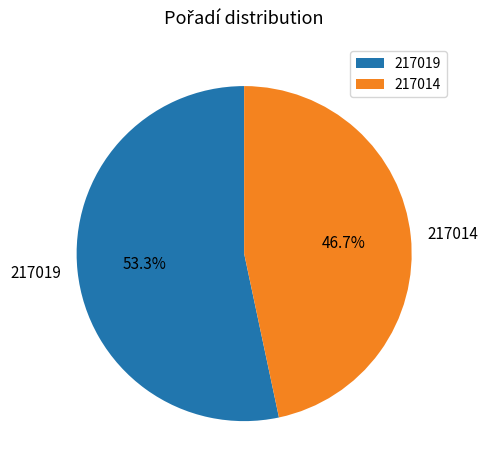

What is the majority slice?

217019